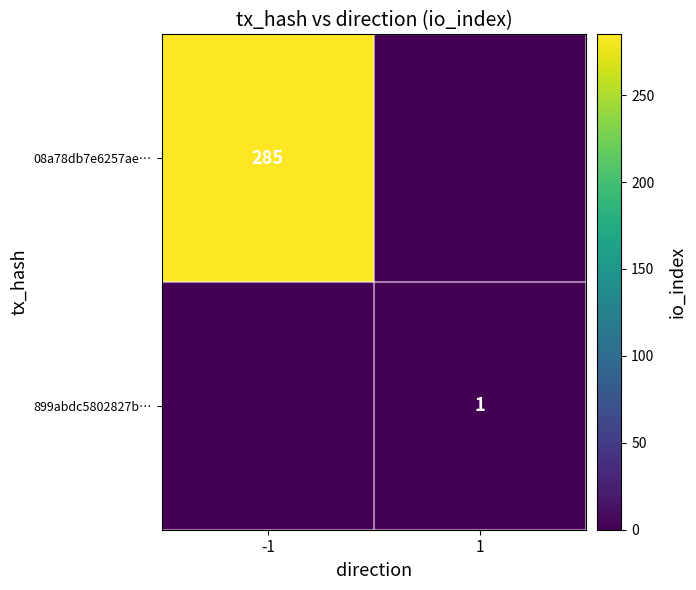

Is the value of 899abdc5802827b… at 1 greater than the value of 08a78db7e6257ae… at -1?

No